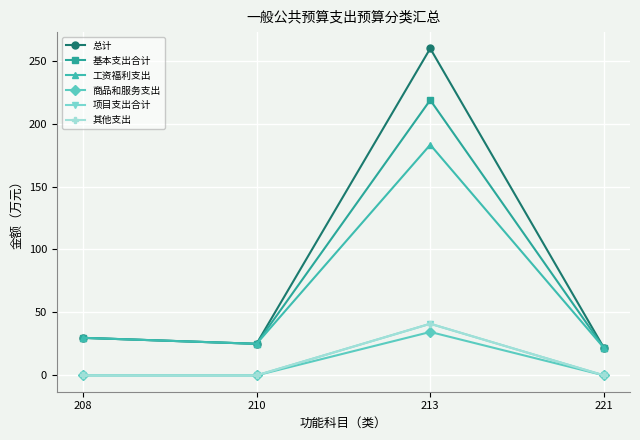

Does the chart have visible grid lines?

Yes